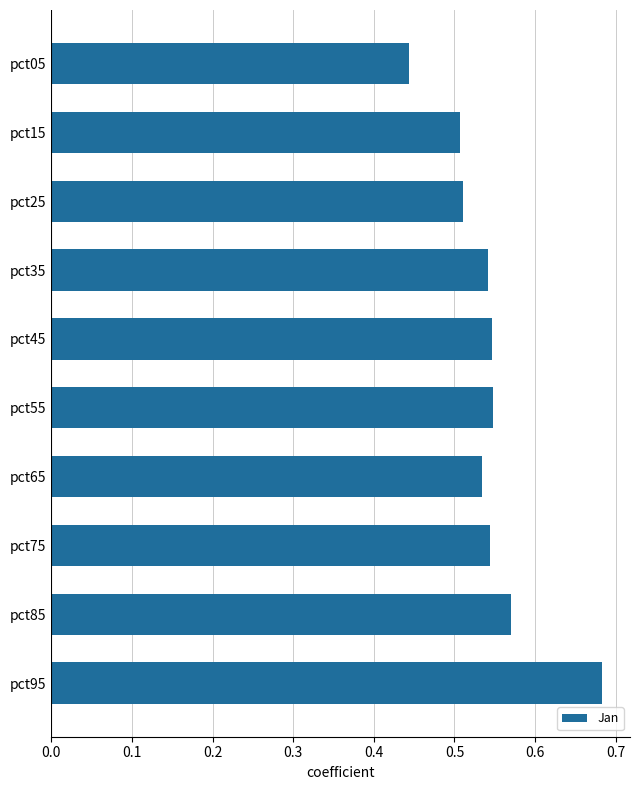

What is the change in value from pct75 to pct95?

+0.1